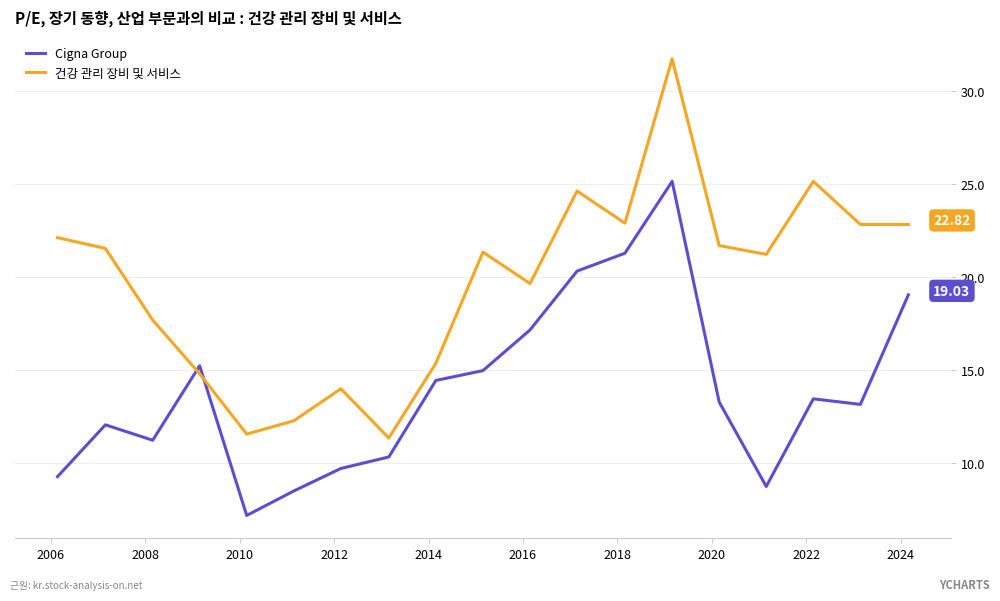

What is the difference between the maximum and minimum values in the 건강 관리 장비 및 서비스 series?

20.4